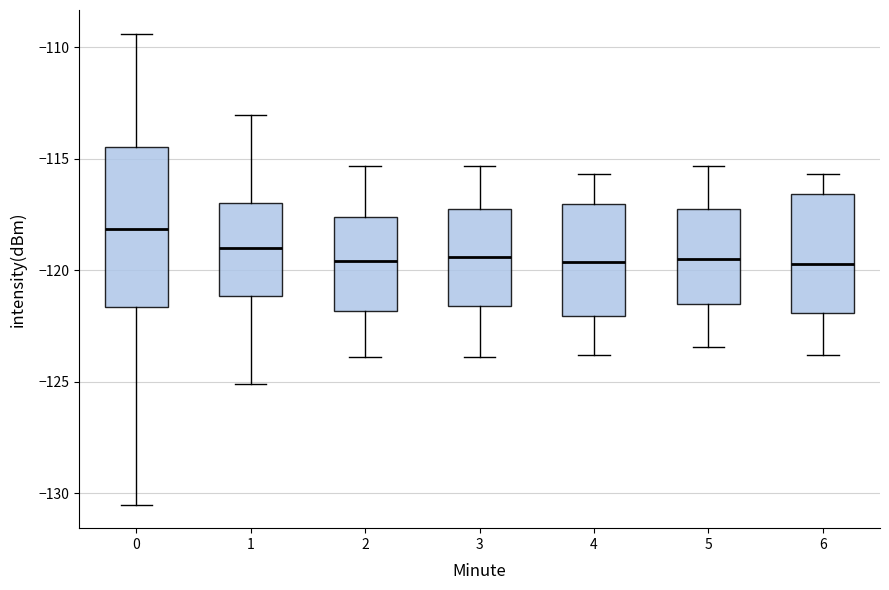

Reading left to right, transcribe this box plot: for each box, give where its median line is, the range the box spans, and where its two whiskers end, as read against the y-axis. The values are not printed on the chart, so give them approximately, as read against the axis.

0: median -118.0, box -121.5 to -114.5, whiskers -130.5 to -109.5
1: median -119.0, box -121.0 to -117.0, whiskers -125.0 to -113.0
2: median -119.5, box -122.0 to -117.5, whiskers -124.0 to -115.5
3: median -119.5, box -121.5 to -117.0, whiskers -124.0 to -115.5
4: median -119.5, box -122.0 to -117.0, whiskers -124.0 to -115.5
5: median -119.5, box -121.5 to -117.0, whiskers -123.5 to -115.5
6: median -119.5, box -122.0 to -116.5, whiskers -124.0 to -115.5